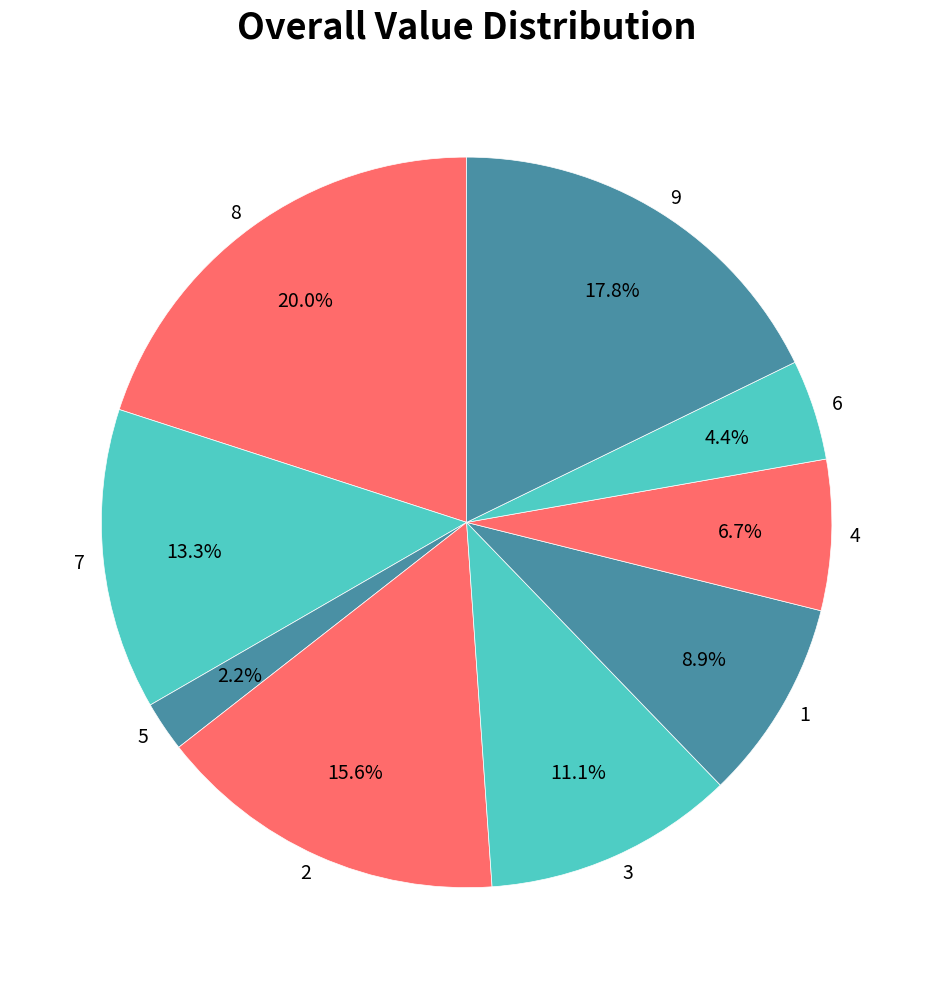

The 3 slice represents 23% of the pie. True or false?

False